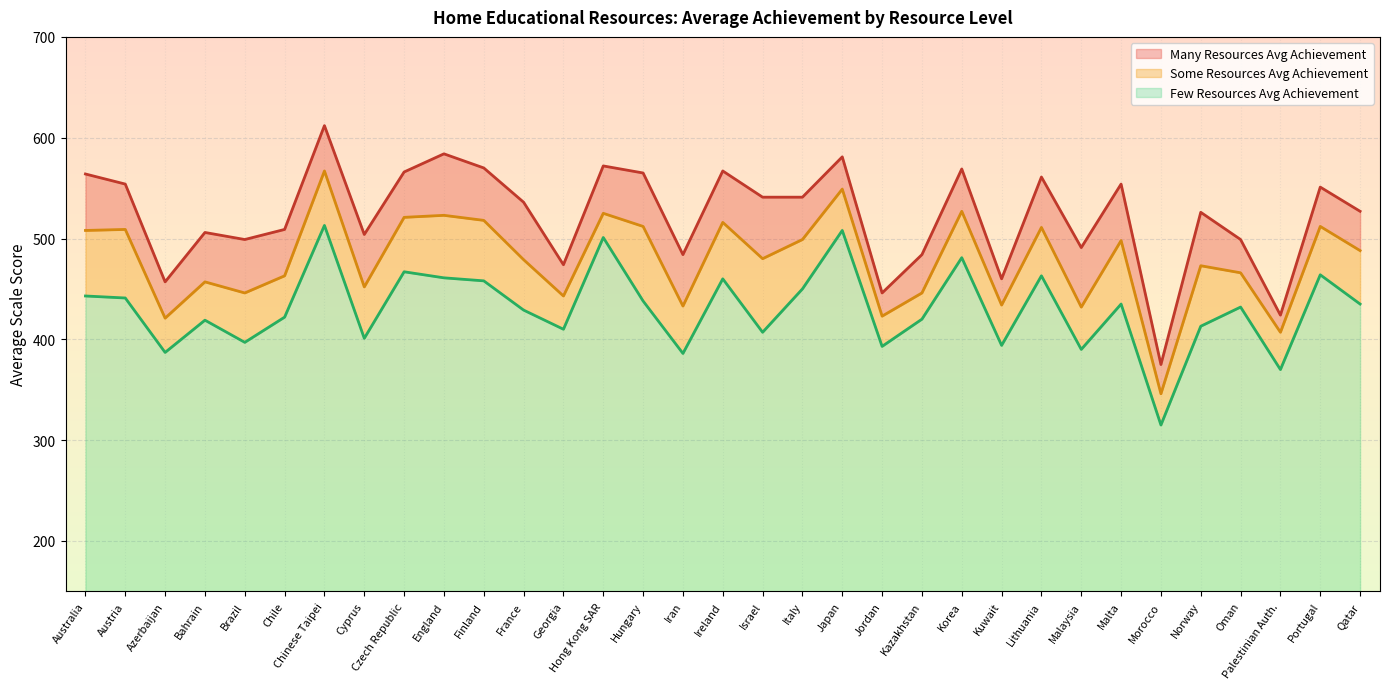

True or false: Many Resources Avg Achievement and Few Resources Avg Achievement cross at least once.

False